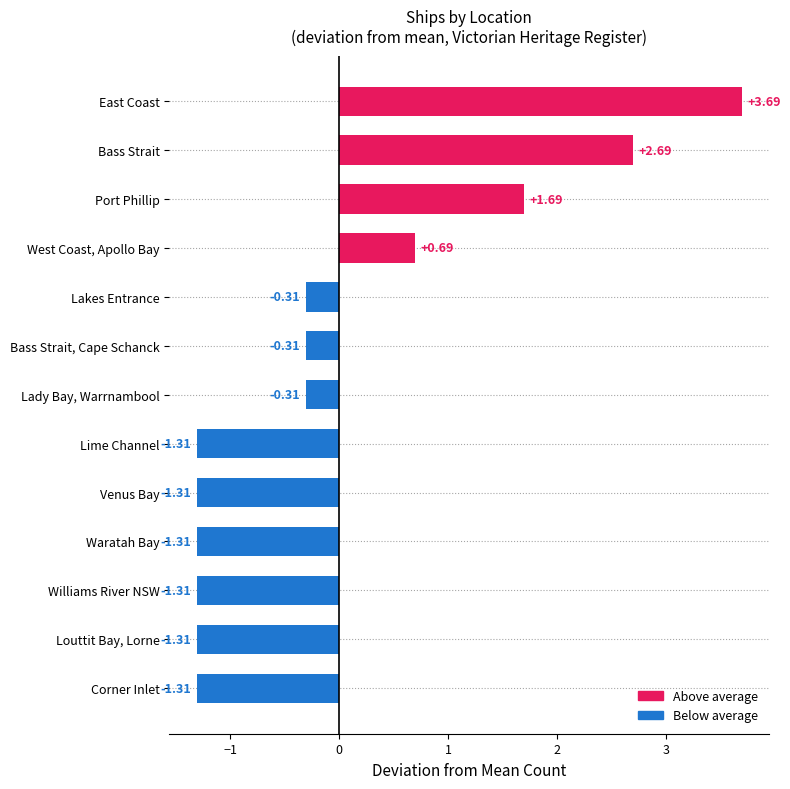

What is the greatest value displayed?

3.7